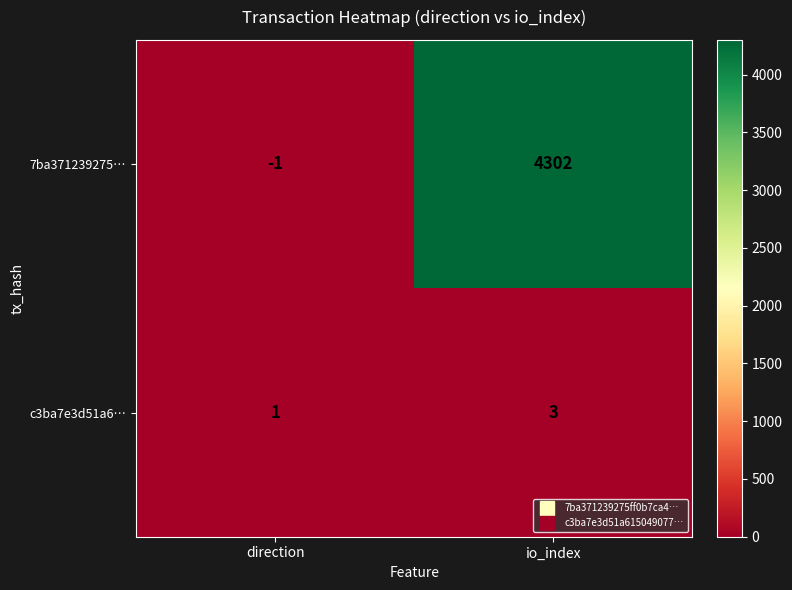

Is it true that c3ba7e3d51a6… equals 1 at direction?

True